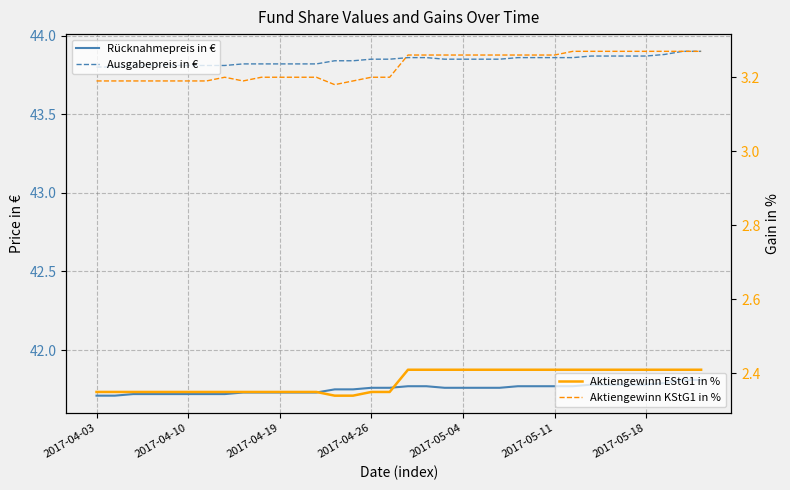

Is the value of Aktiengewinn EStG1 in % at 12 greater than the value of Ausgabepreis in € at 2017-05-11?

No